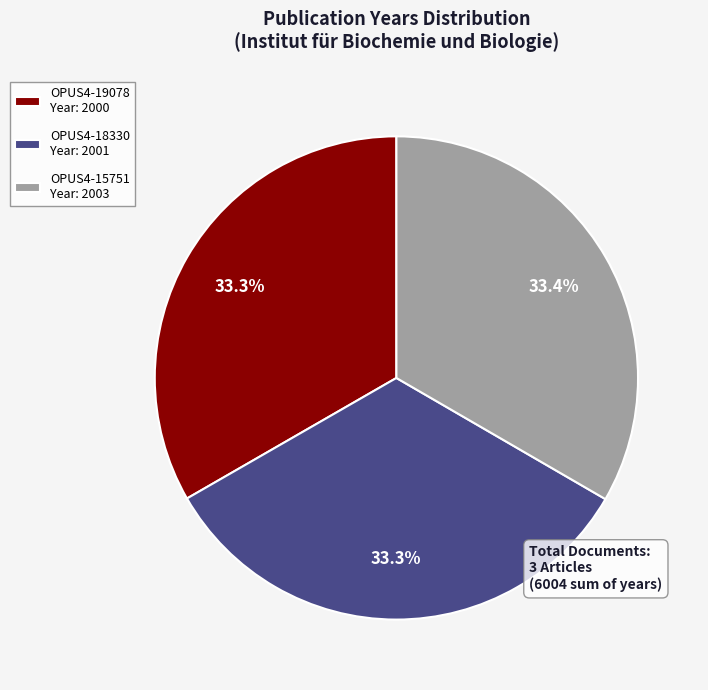

What is the total percentage of OPUS4-15751 Year: 2003 and OPUS4-19078 Year: 2000?

66.7%